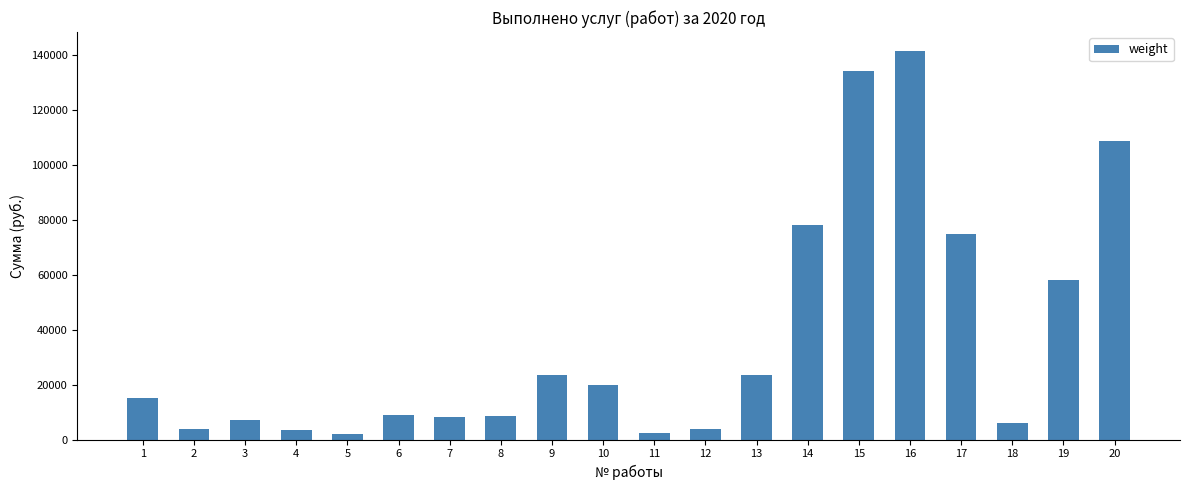

Is it true that the value at 17 is 74674.0?

True